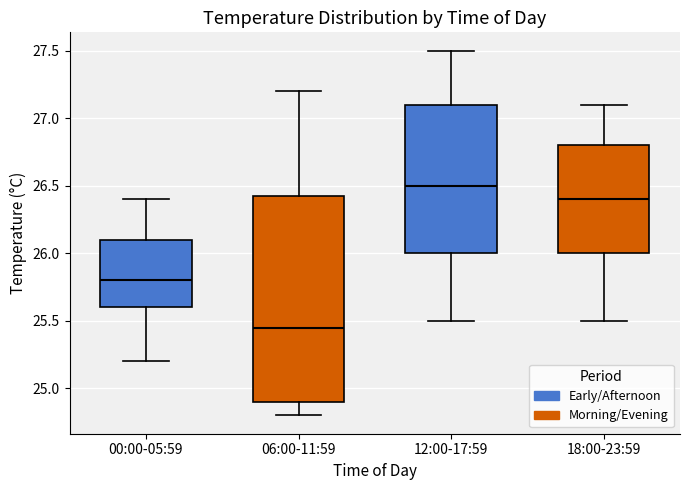

Where is the lower edge of the box for 00:00-05:59 on the y-axis? The values are not printed on the chart, so give them approximately, as read against the axis.

25.60